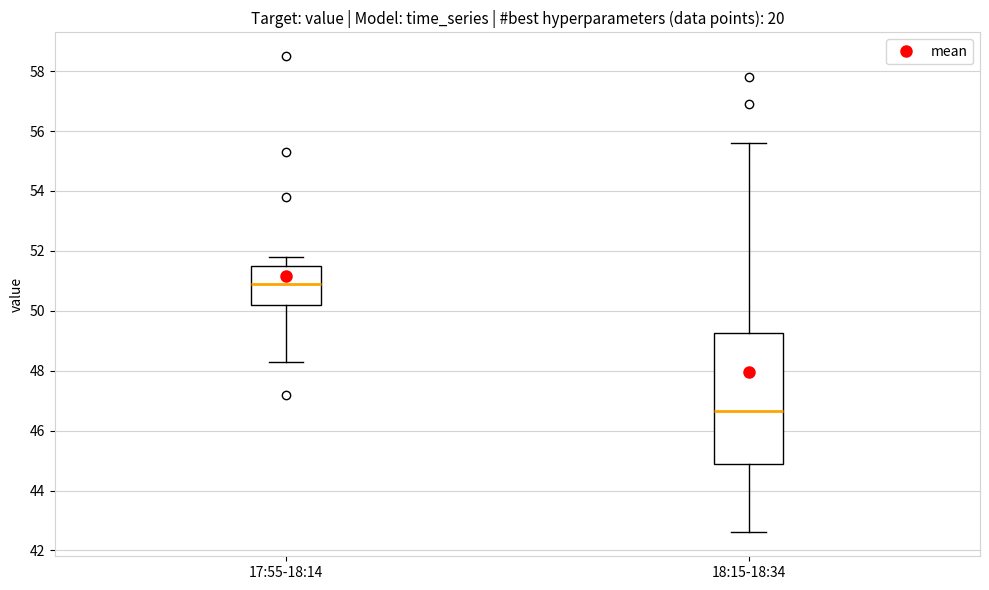

Which box is the tallest, from its lower edge to its upper edge?

18:15-18:34